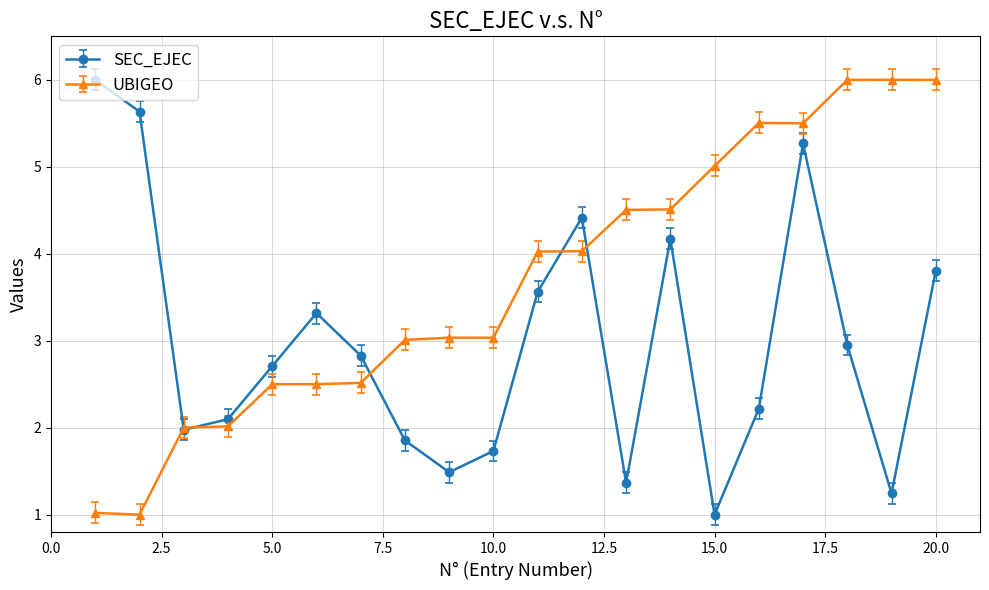

What is the maximum value shown in the chart?

6.0